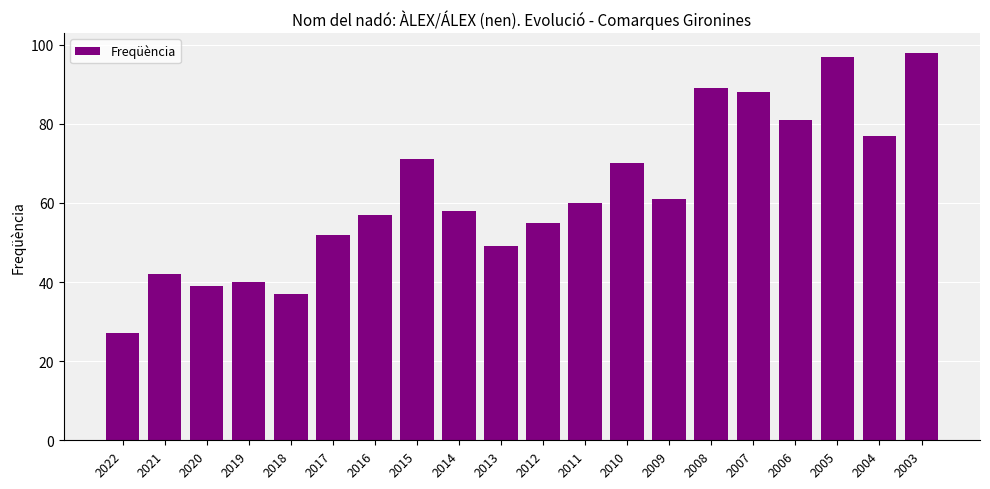

True or false: the data shows 42 at 2022.

False